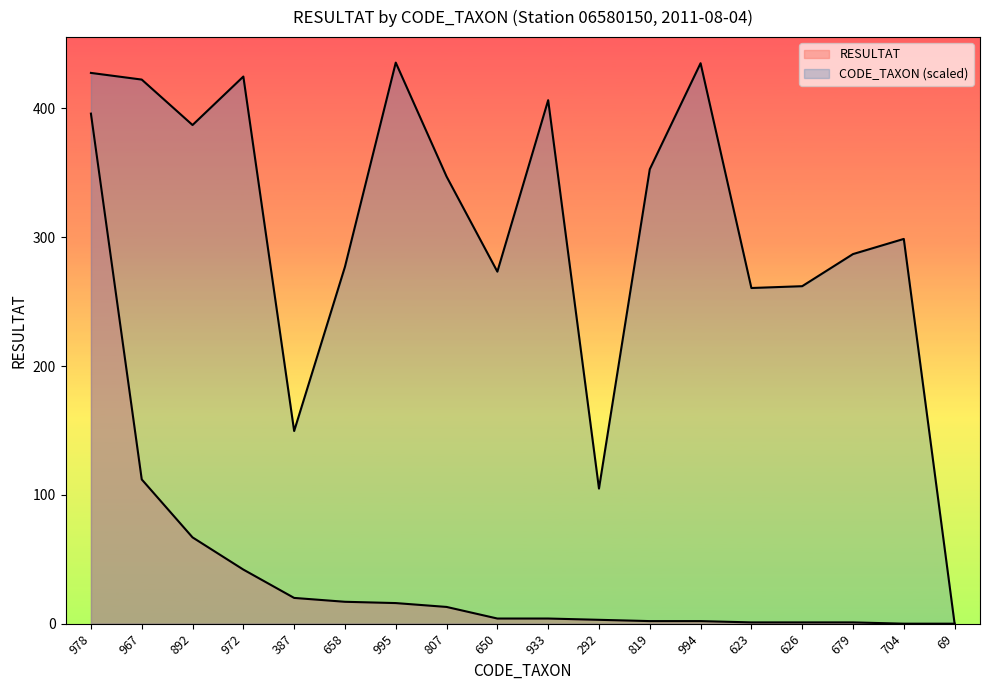

How many interior local valleys does the CODE_TAXON series have?

5